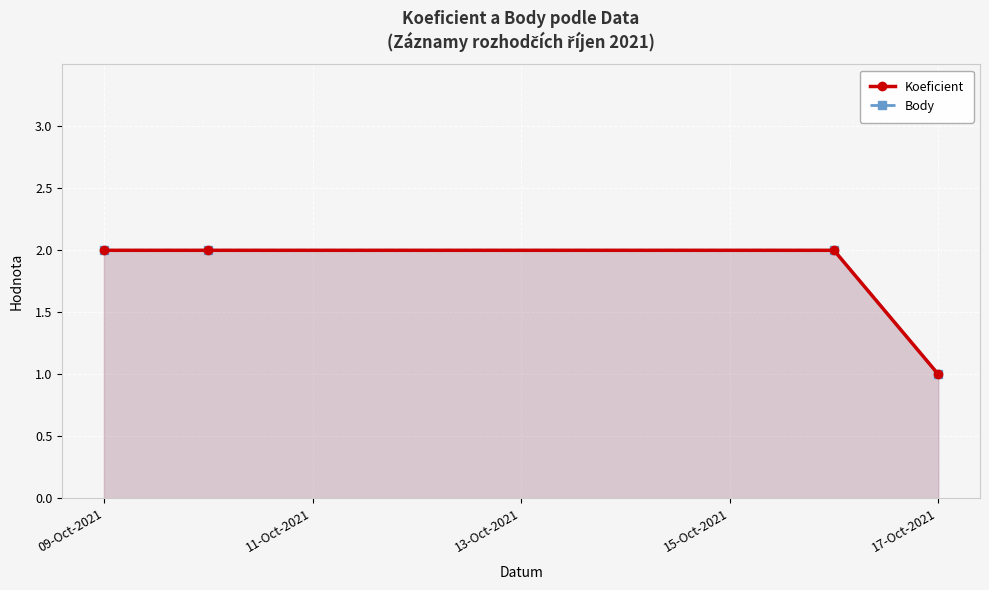

What is the value of the Body point at the 2nd from the left?

2